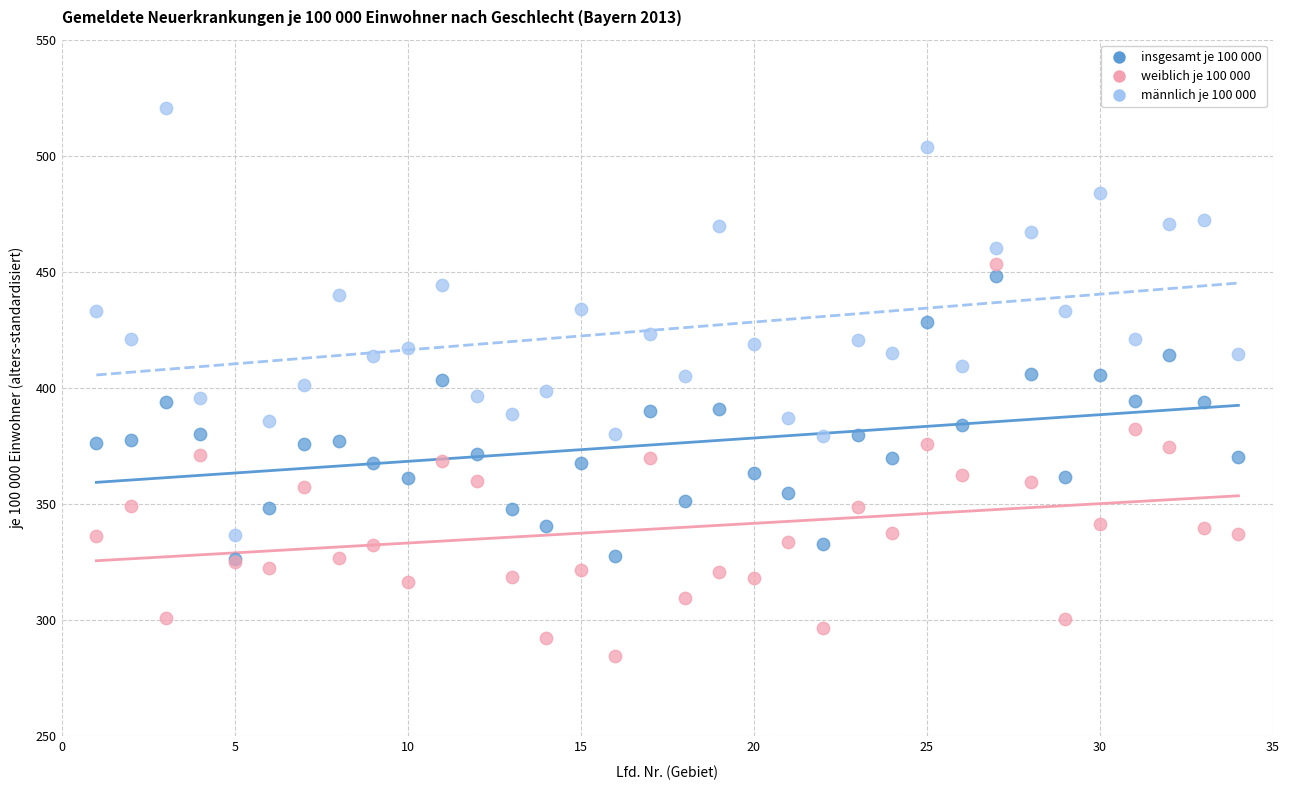

What are all the series names shown in the legend?

insgesamt je 100 000, weiblich je 100 000, männlich je 100 000